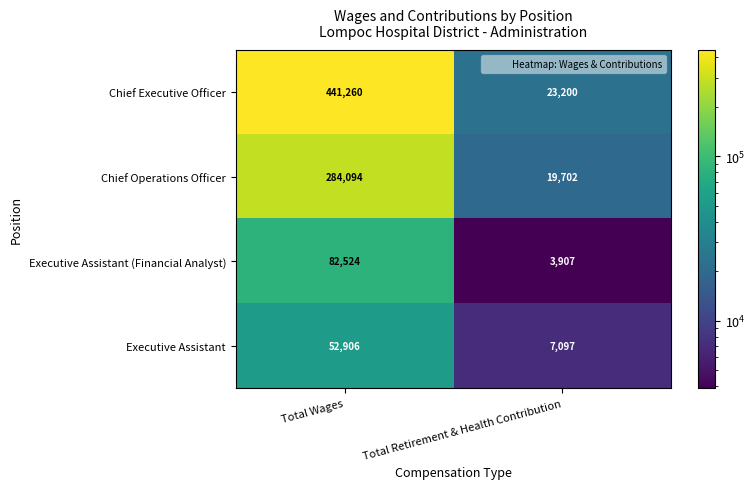

Reading left to right, transcribe all the data shown in this chart.

Chief Executive Officer: Total Wages=441260	Total Retirement & Health Contribution=23200
Chief Operations Officer: Total Wages=284094	Total Retirement & Health Contribution=19702
Executive Assistant (Financial Analyst): Total Wages=82524	Total Retirement & Health Contribution=3907
Executive Assistant: Total Wages=52906	Total Retirement & Health Contribution=7097